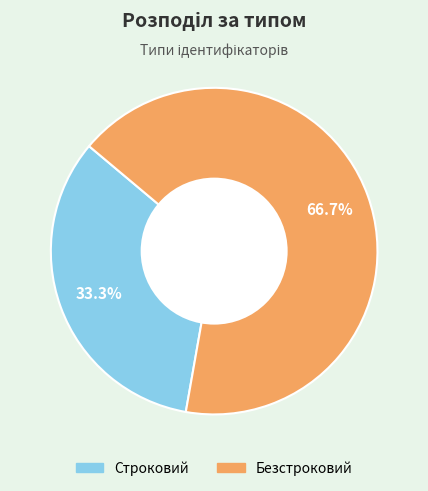

What percentage is the Строковий slice, to the nearest percent?

33%